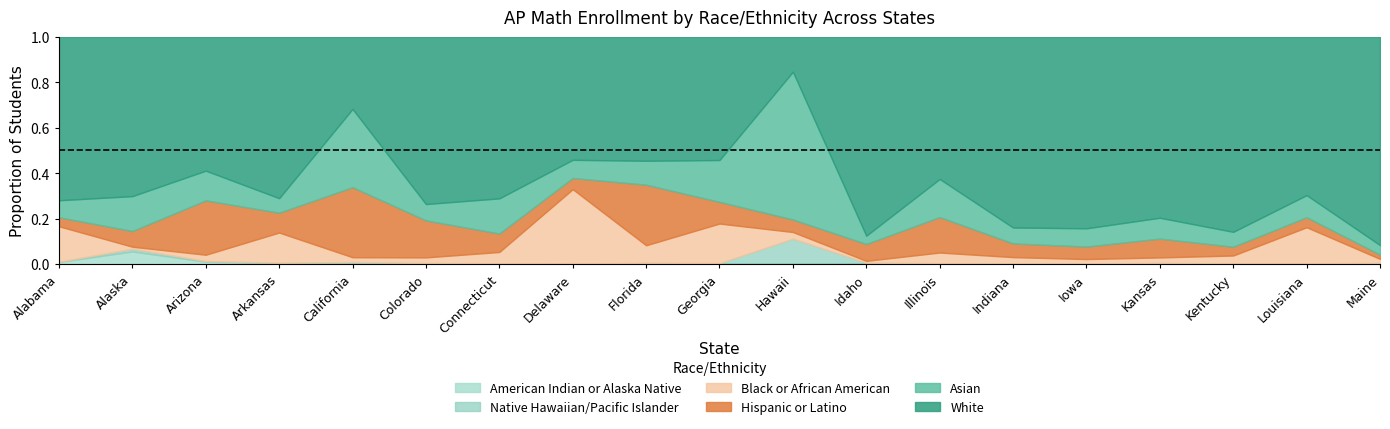

The American Indian or Alaska Native series shows 0.0 at Arkansas. True or false?

True